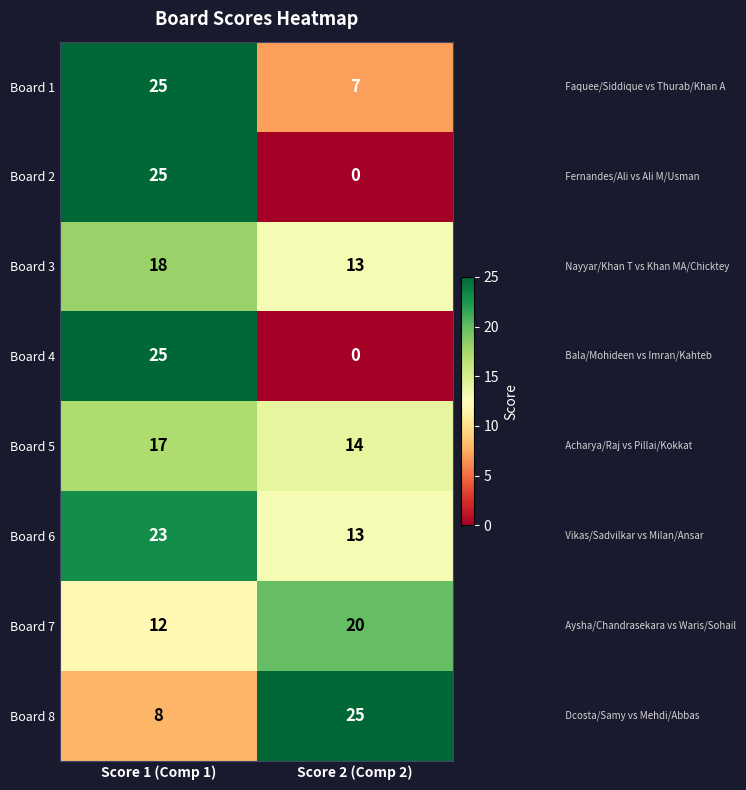

The value of Board 2 at Score 2 (Comp 2) is 0. True or false?

True